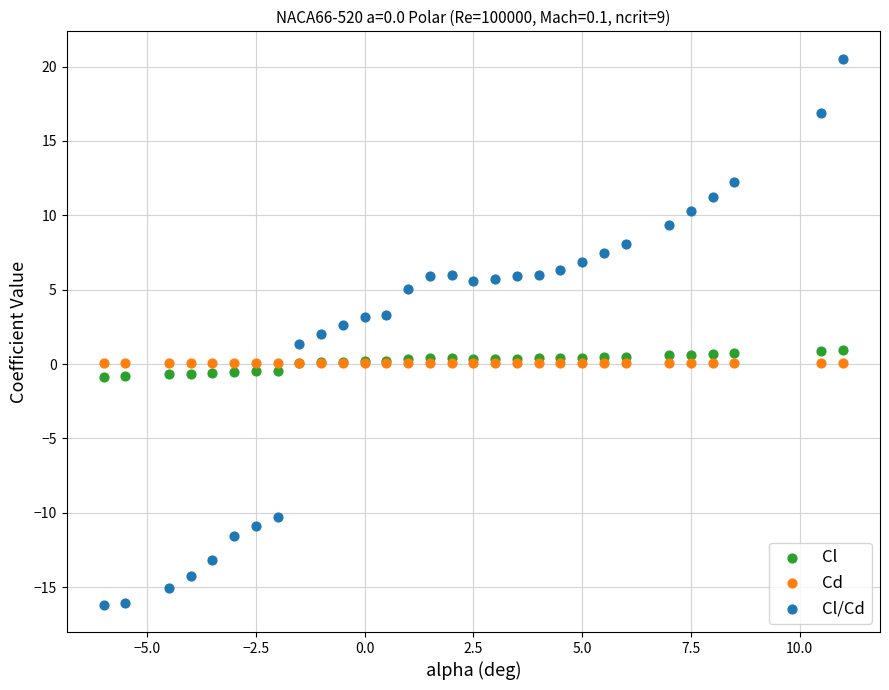

Which series reaches the minimum Y coordinate?

Cl/Cd